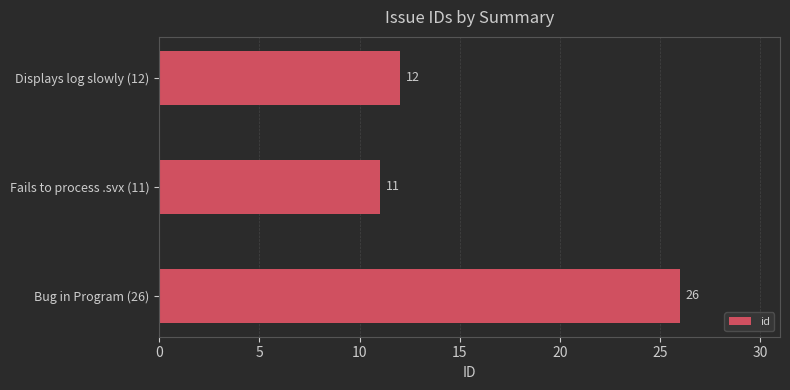

What is the difference between the maximum and minimum values?

15